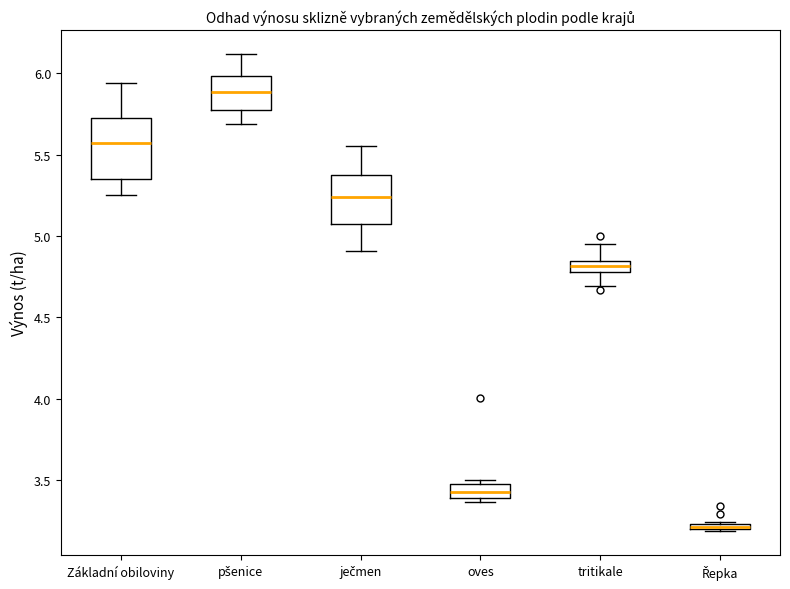

Where does the lower whisker of the box for tritikale end on the y-axis? The values are not printed on the chart, so give them approximately, as read against the axis.

4.70